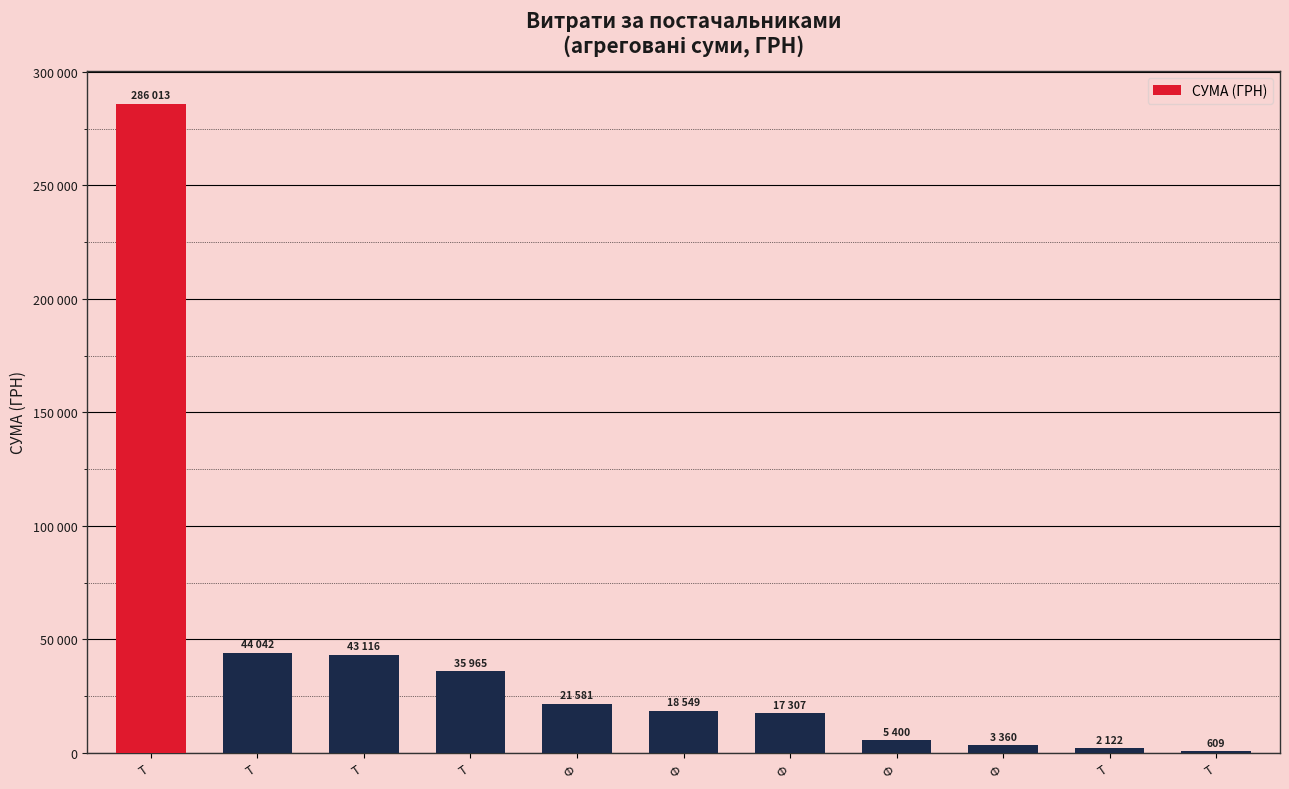

What is the difference between the maximum and minimum values?

285404.9